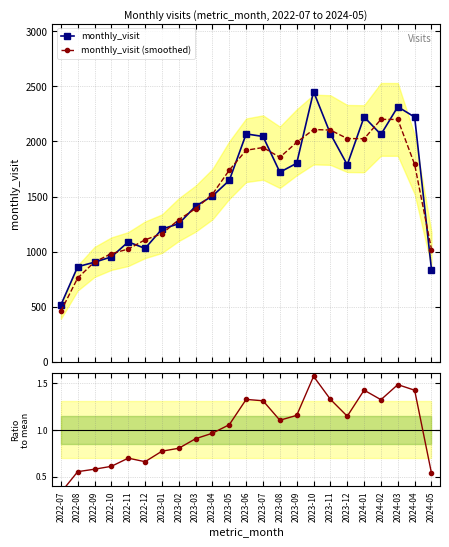

Reading left to right, extract all data points from this chart.

monthly_visit: 516.0	864.0	905.0	953.0	1089.0	1030.0	1205.0	1254.0	1413.0	1505.0	1647.0	2068.0	2045.0	1721.0	1802.0	2452.0	2069.0	1788.0	2222.0	2063.0	2314.0	2221.0	838.0
monthly_visit (smoothed): 460.0	761.7	907.3	982.3	1024.0	1108.0	1163.0	1290.7	1390.7	1521.7	1740.0	1920.0	1944.7	1856.0	1991.7	2107.7	2103.0	2026.3	2024.3	2199.7	2199.3	1791.0	1019.7
ratio to mean: 0.3	0.6	0.6	0.6	0.7	0.7	0.8	0.8	0.9	1.0	1.1	1.3	1.3	1.1	1.2	1.6	1.3	1.1	1.4	1.3	1.5	1.4	0.5